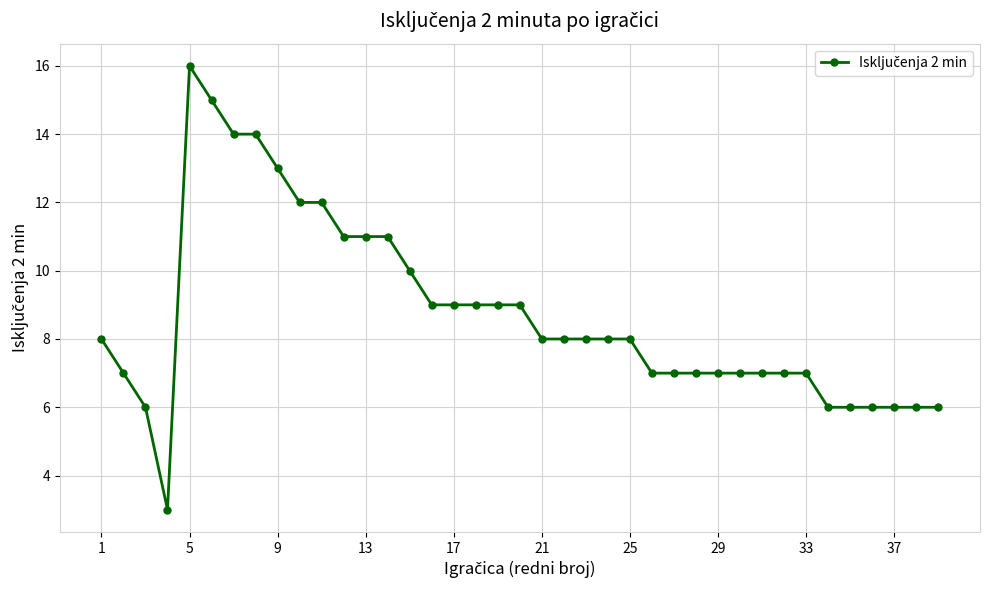

What is the value of the 31st point from the left?

7